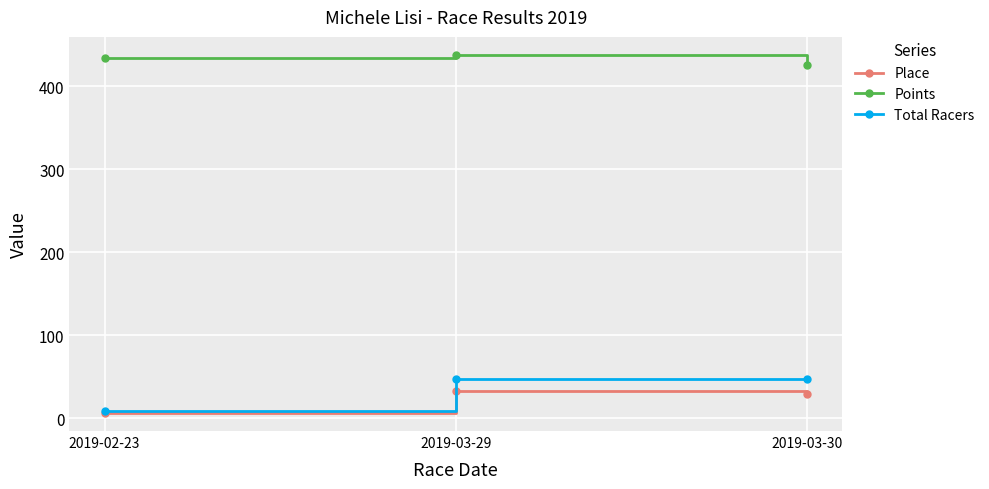

What is the difference between the highest and lowest values at 2019-03-29?

404.9